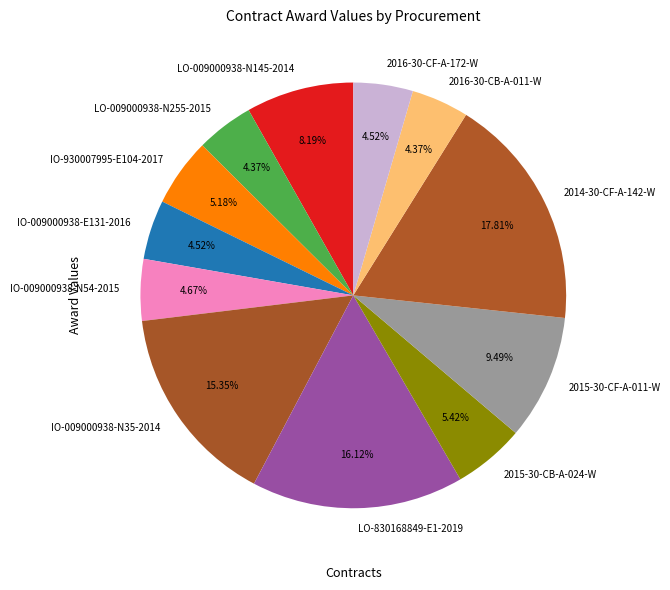

Does 2015-30-CF-A-011-W represent more than half of the total?

No